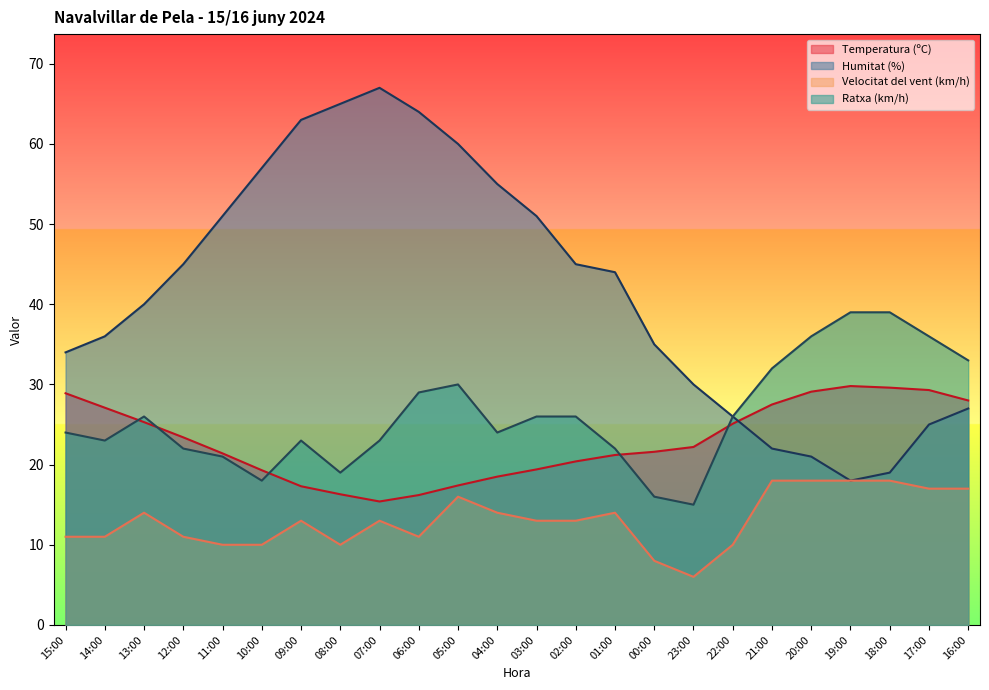

Reading left to right, transcribe all the data shown in this chart.

Temperatura (ºC): 28.9	27.1	25.3	23.4	21.4	19.3	17.3	16.3	15.4	16.2	17.4	18.5	19.4	20.4	21.2	21.6	22.2	25.1	27.5	29.1	29.8	29.6	29.3	28.0
Humitat (%): 34.0	36.0	40.0	45.0	51.0	57.0	63.0	65.0	67.0	64.0	60.0	55.0	51.0	45.0	44.0	35.0	30.0	26.0	22.0	21.0	18.0	19.0	25.0	27.0
Velocitat del vent (km/h): 11.0	11.0	14.0	11.0	10.0	10.0	13.0	10.0	13.0	11.0	16.0	14.0	13.0	13.0	14.0	8.0	6.0	10.0	18.0	18.0	18.0	18.0	17.0	17.0
Ratxa (km/h): 24.0	23.0	26.0	22.0	21.0	18.0	23.0	19.0	23.0	29.0	30.0	24.0	26.0	26.0	22.0	16.0	15.0	26.0	32.0	36.0	39.0	39.0	36.0	33.0